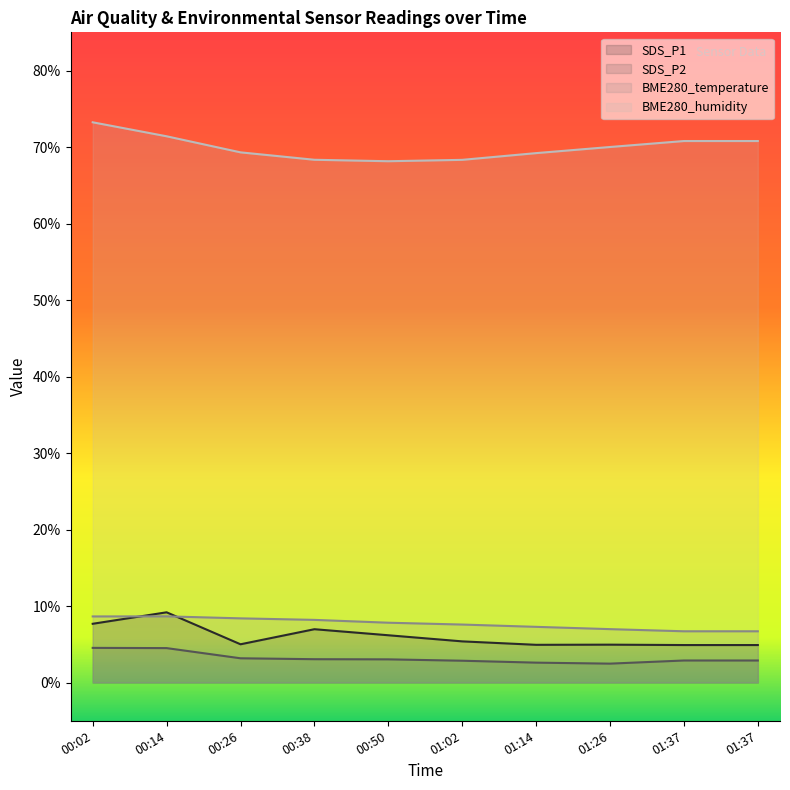

Reading left to right, what are all the values shown in this chart?

SDS_P1: 00:02=7.7	00:14=9.2	00:26=5.0	00:38=7.0	00:50=6.2	01:02=5.4	01:14=4.9	01:26=5.0	01:37=4.9	01:37=4.9
SDS_P2: 00:02=4.5	00:14=4.5	00:26=3.2	00:38=3.0	00:50=3.0	01:02=2.9	01:14=2.6	01:26=2.5	01:37=2.9	01:37=2.9
BME280_temperature: 00:02=8.6	00:14=8.7	00:26=8.4	00:38=8.2	00:50=7.8	01:02=7.6	01:14=7.3	01:26=7.0	01:37=6.7	01:37=6.7
BME280_humidity: 00:02=73.2	00:14=71.4	00:26=69.3	00:38=68.3	00:50=68.2	01:02=68.3	01:14=69.2	01:26=70.0	01:37=70.8	01:37=70.8